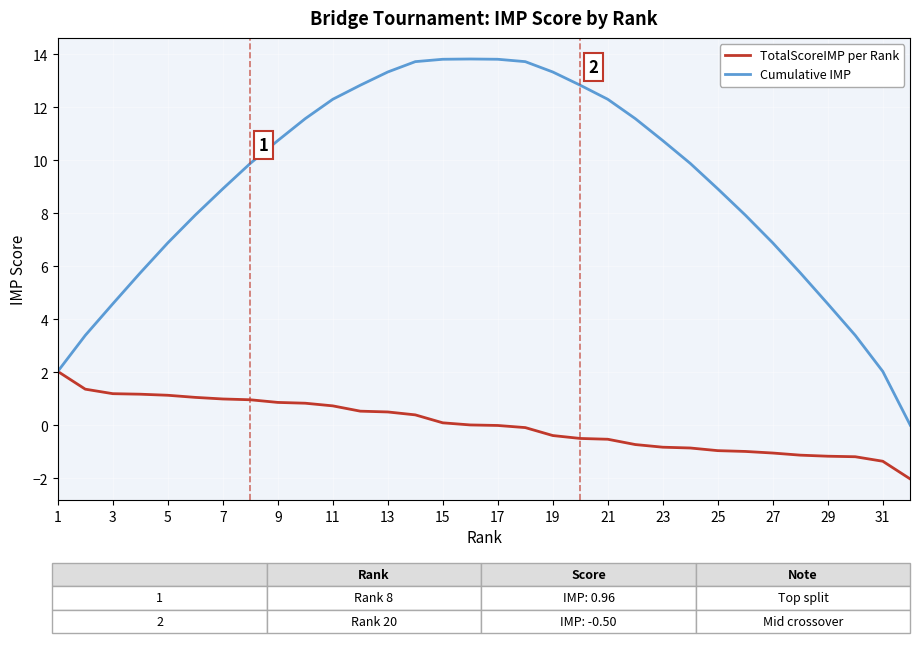

Which series has the largest range (max minus min)?

Cumulative IMP